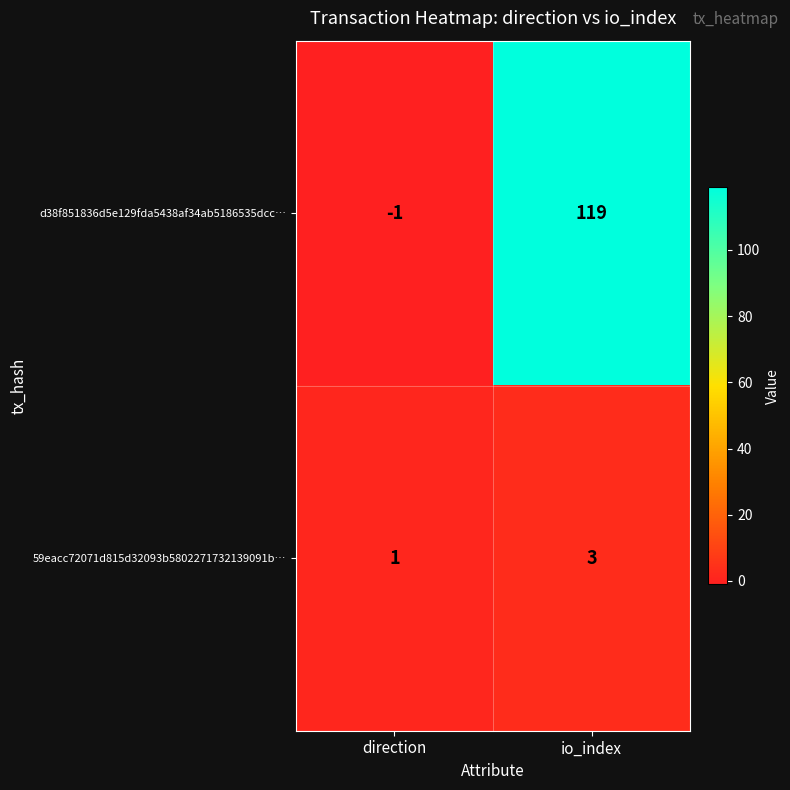

True or false: d38f851836d5e129fda5438af34ab5186535dcc… has a value of 119 at io_index.

True